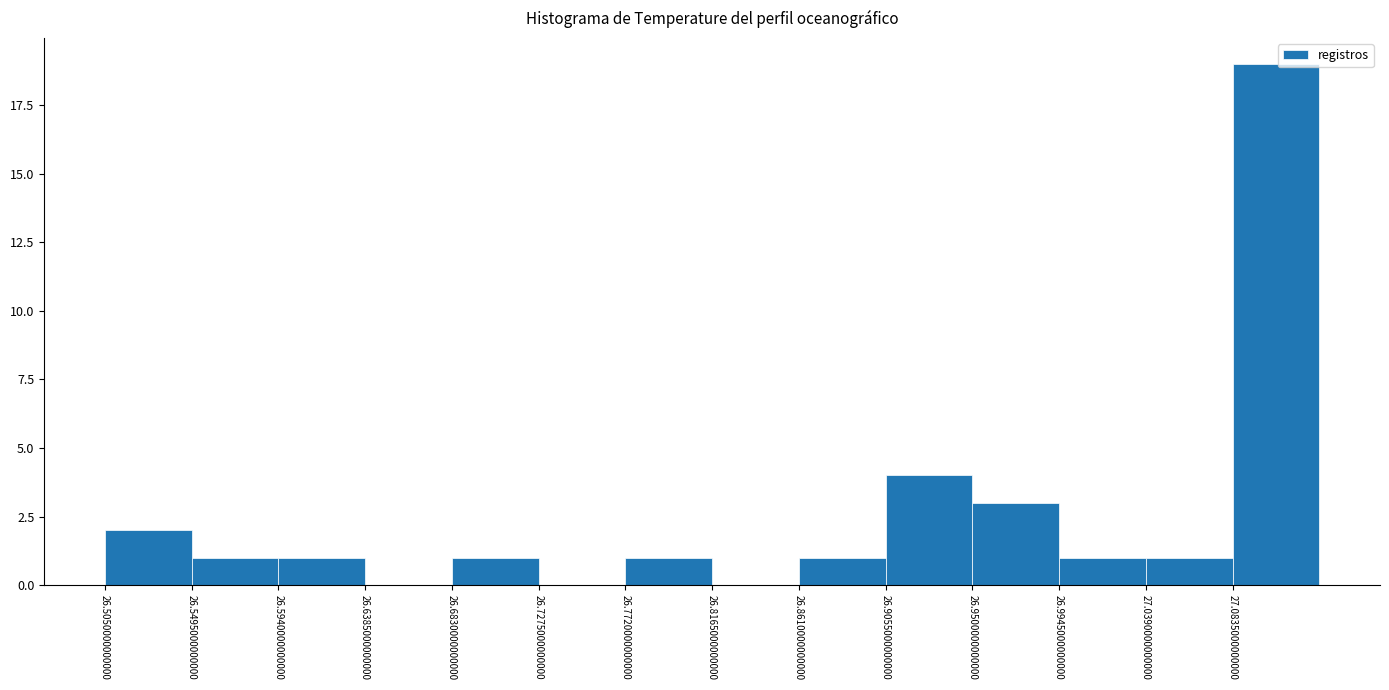

Over which range of the x-axis is the bar tallest?

27.085 to 27.130